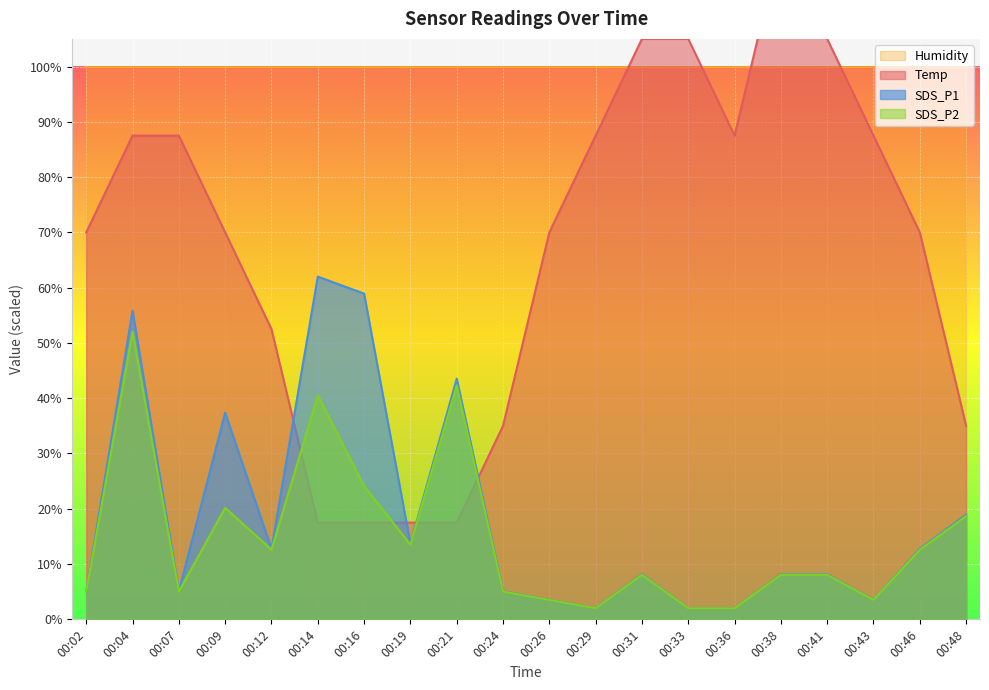

What is the approximate value of Temp at 00:21?

17.5